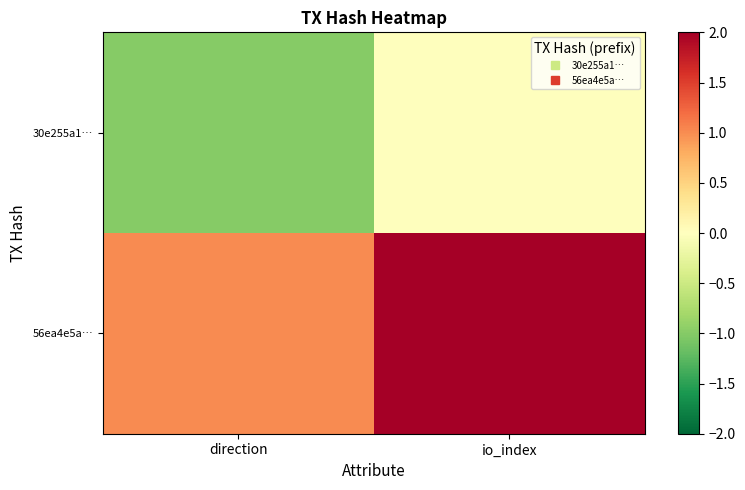

Reading left to right, list all the values displayed in this chart.

30e255a1…: direction=-1	io_index=0
56ea4e5a…: direction=1	io_index=2